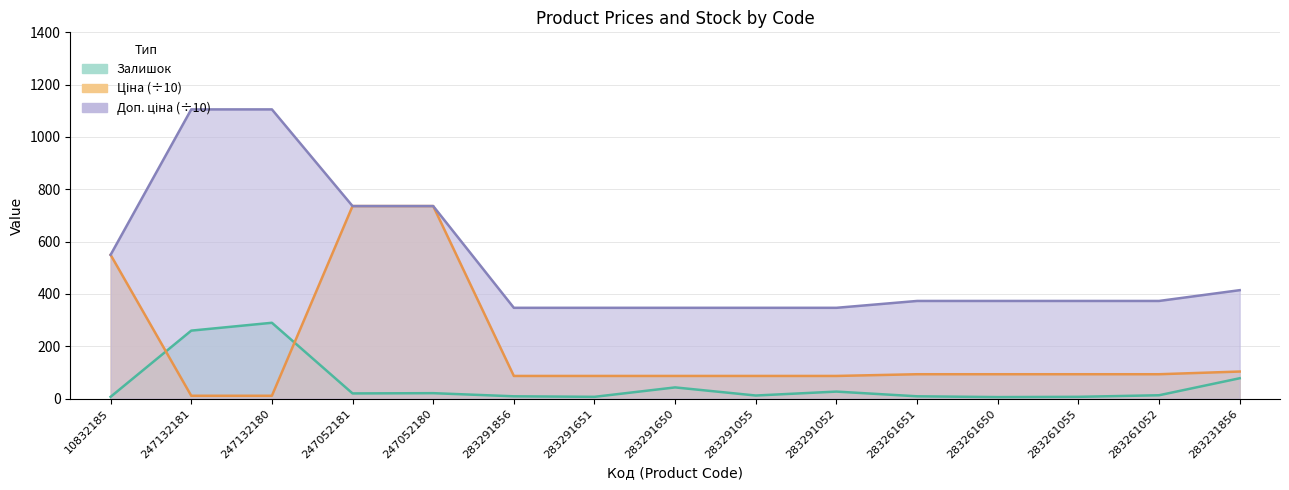

Which series has the largest range (max minus min)?

Доп. ціна